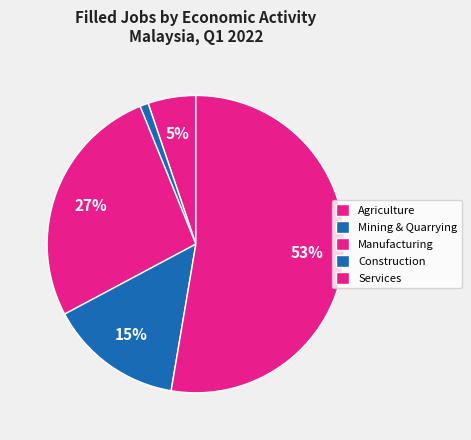

Is it true that Agriculture is 5% of the pie?

True